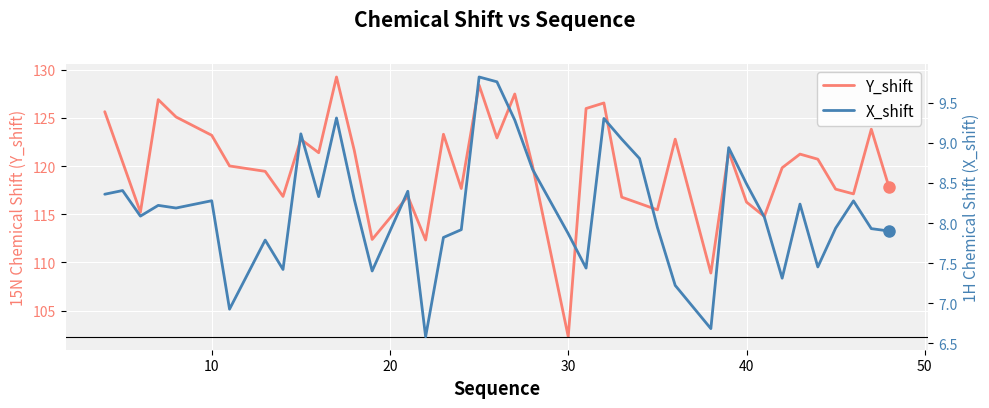

True or false: X_shift and Y_shift intersect in this chart.

False